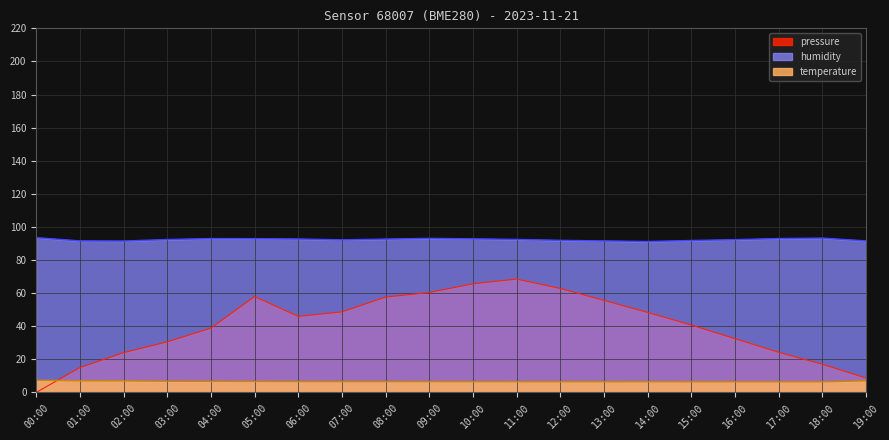

Reading left to right, transcribe all the data shown in this chart.

pressure: 0.0	15.0	24.0	30.6	38.9	57.9	46.0	48.7	57.6	60.4	65.7	68.5	62.8	55.6	48.4	40.7	32.5	24.2	17.0	8.7
humidity: 93.5	91.6	91.5	92.4	93.0	92.9	92.7	92.2	92.7	93.1	92.8	92.5	91.9	91.5	91.2	91.8	92.3	93.0	93.2	91.5
temperature: 7.4	7.0	7.0	6.8	6.7	6.6	6.5	6.5	6.5	6.5	6.5	6.5	6.4	6.4	6.4	6.4	6.4	6.4	6.4	7.0